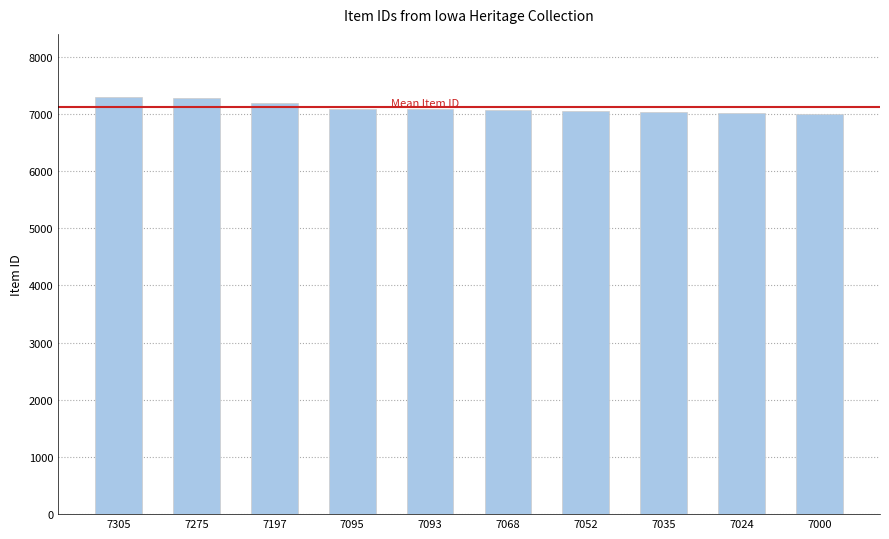

What is the ratio of the value at 7197 to the value at 7035?

1.0